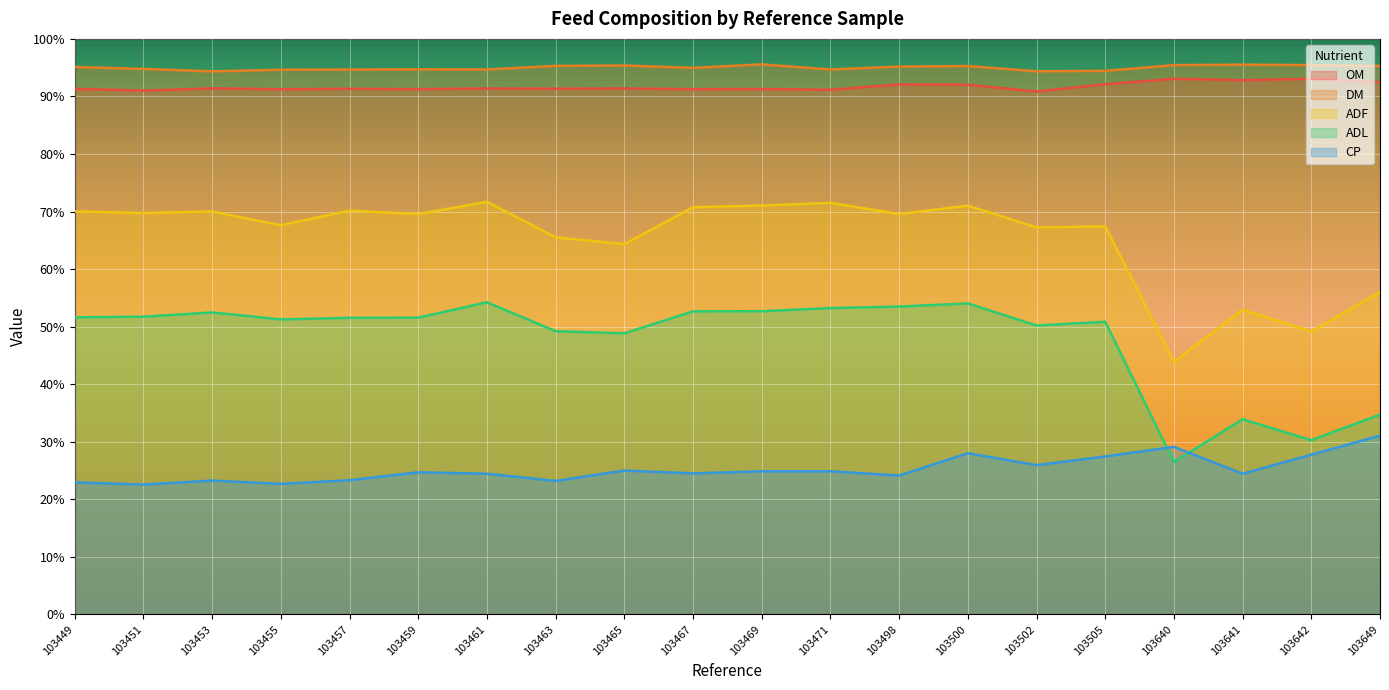

Which label corresponds to the largest value in the chart?

103469